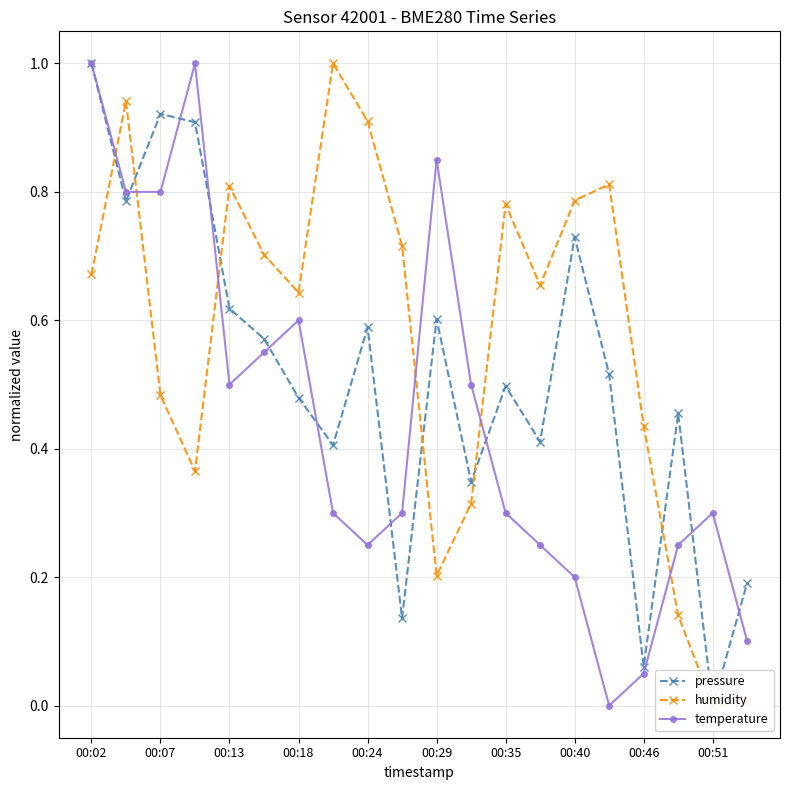

The value of temperature at 00:02 is 1.0. True or false?

True